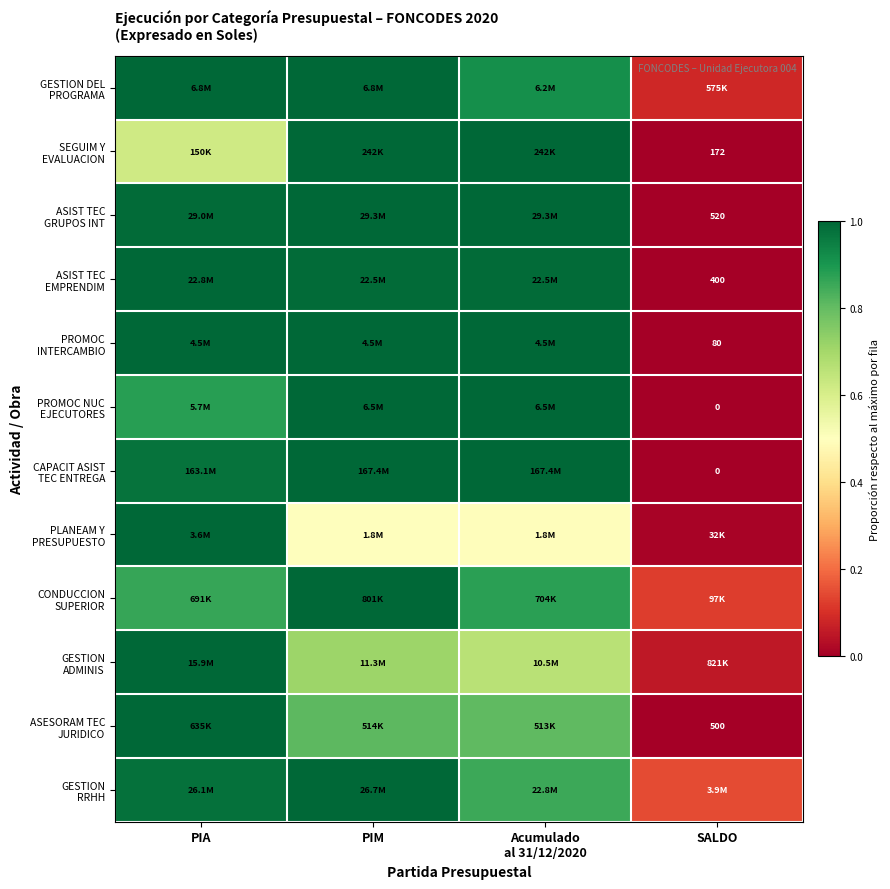

What is the difference between the maximum and minimum values in the CAPACIT ASIST TEC ENTREGA series?

1.0